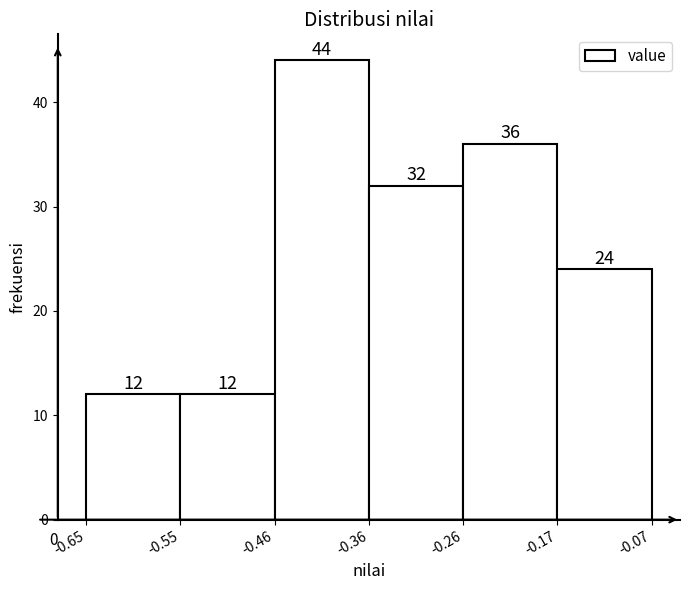

Reading left to right, list every bar in this chart as the range it spans on the x-axis followed by its height.

-0.65 to -0.55: 12
-0.55 to -0.46: 12
-0.46 to -0.36: 44
-0.36 to -0.26: 32
-0.26 to -0.17: 36
-0.17 to -0.07: 24